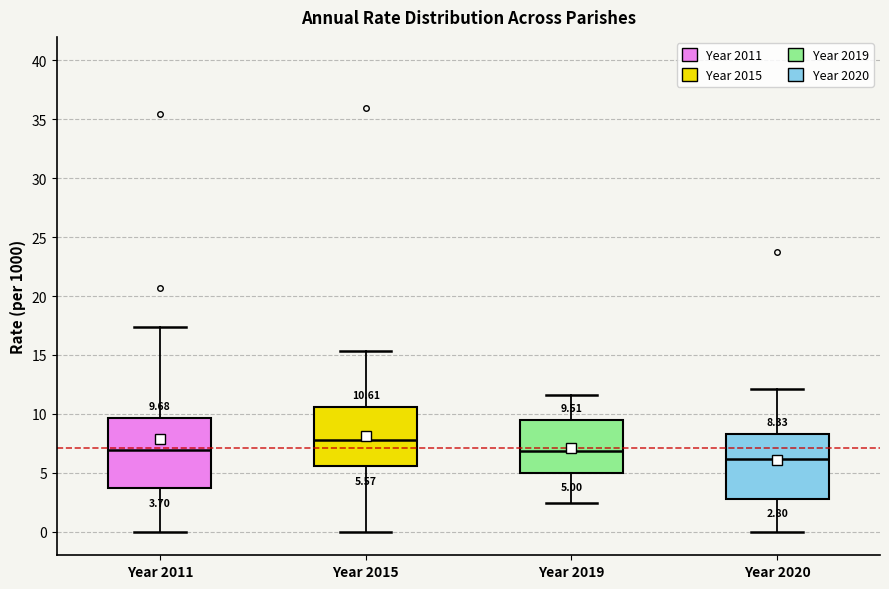

Which box's median line is the lowest?

Year 2020